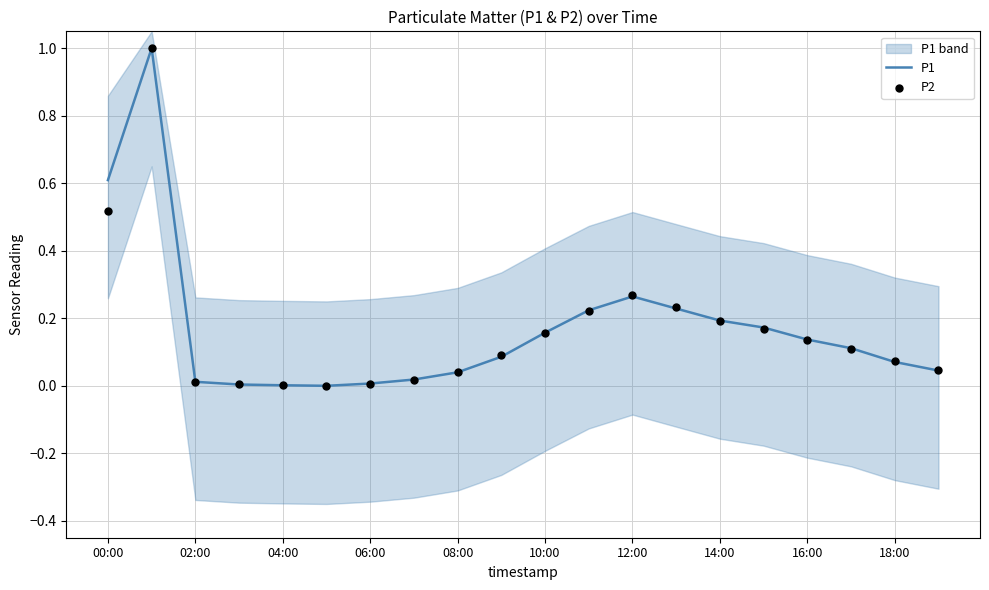

At how many categories does at least one series exceed 0?

19